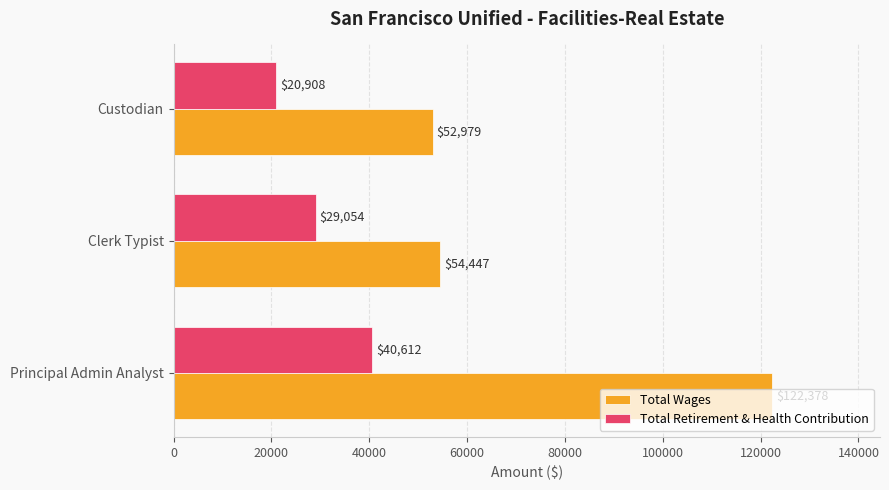

True or false: Total Retirement & Health Contribution has a value of 12625 at Principal Admin Analyst.

False